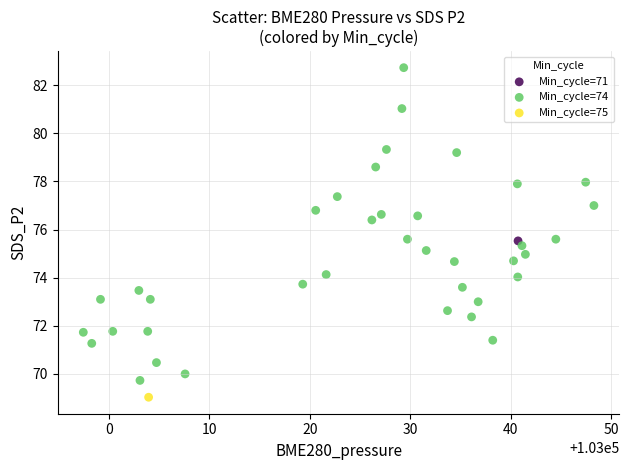

What are all the series names shown in the legend?

Min_cycle=71, Min_cycle=74, Min_cycle=75